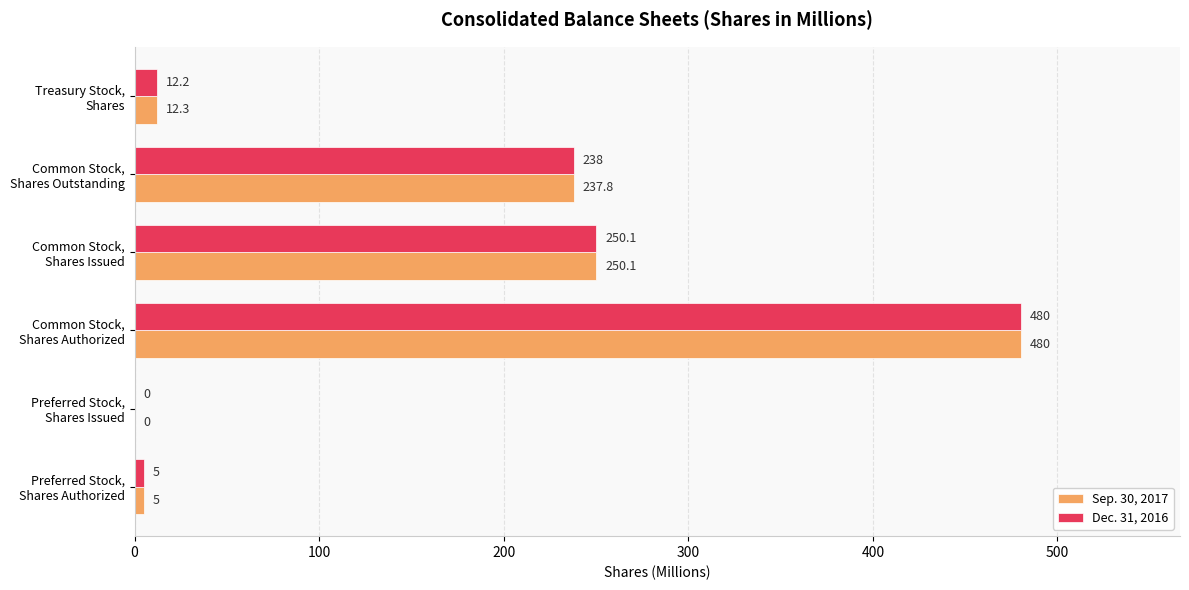

What is the maximum value shown in the chart?

480.0